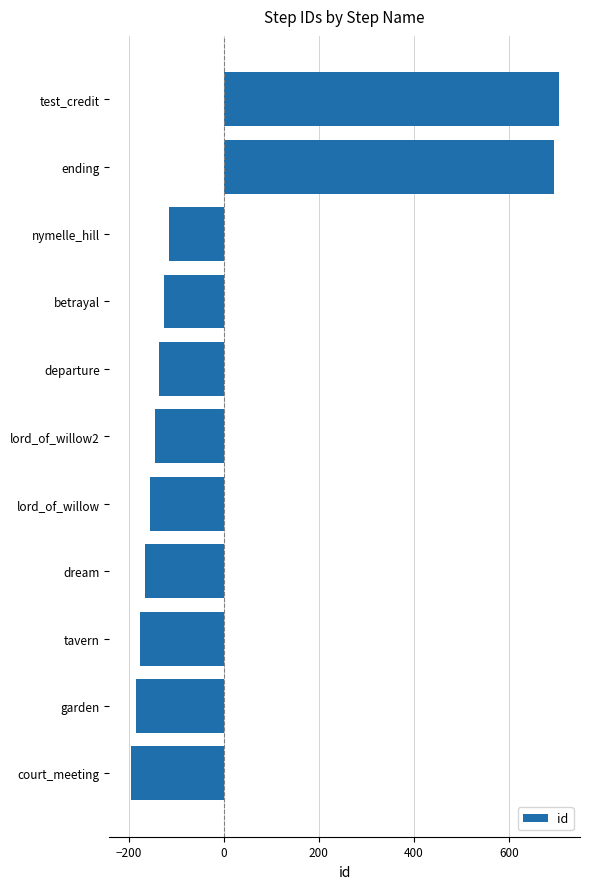

What is the approximate value at garden?

-185.5